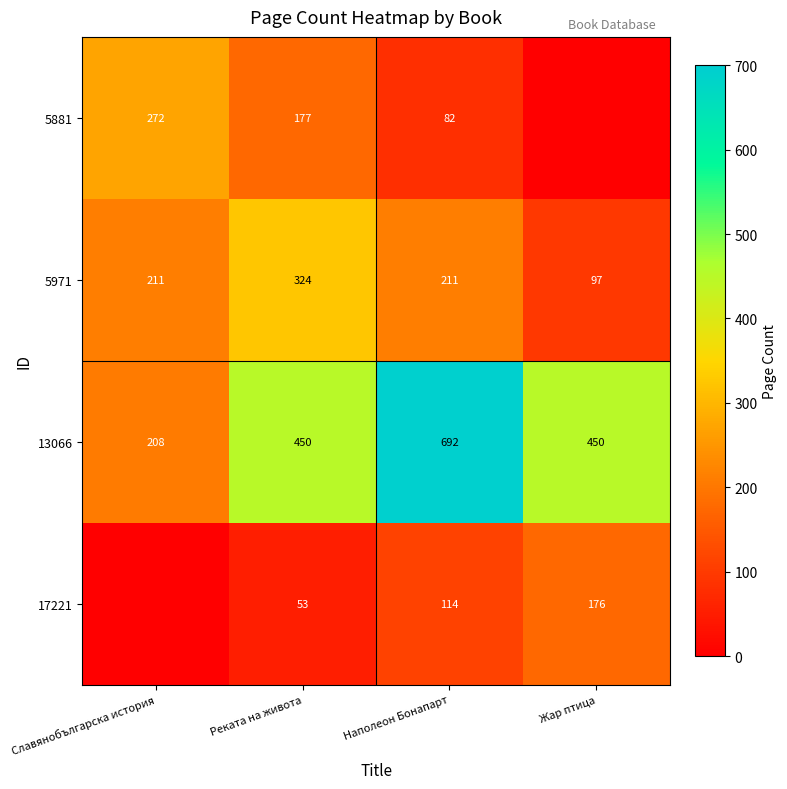

What is the difference between the 5971 values at Наполеон Бонапарт and Жар птица?

114